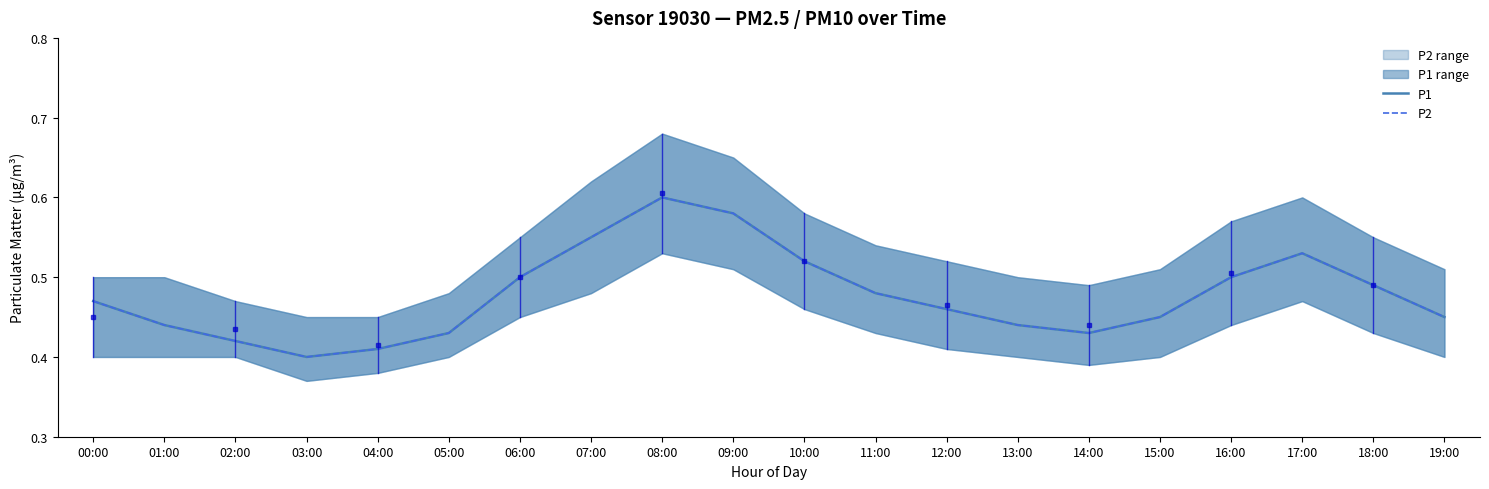

At 07:00, list the series in order from largest to smallest.

P1, P2